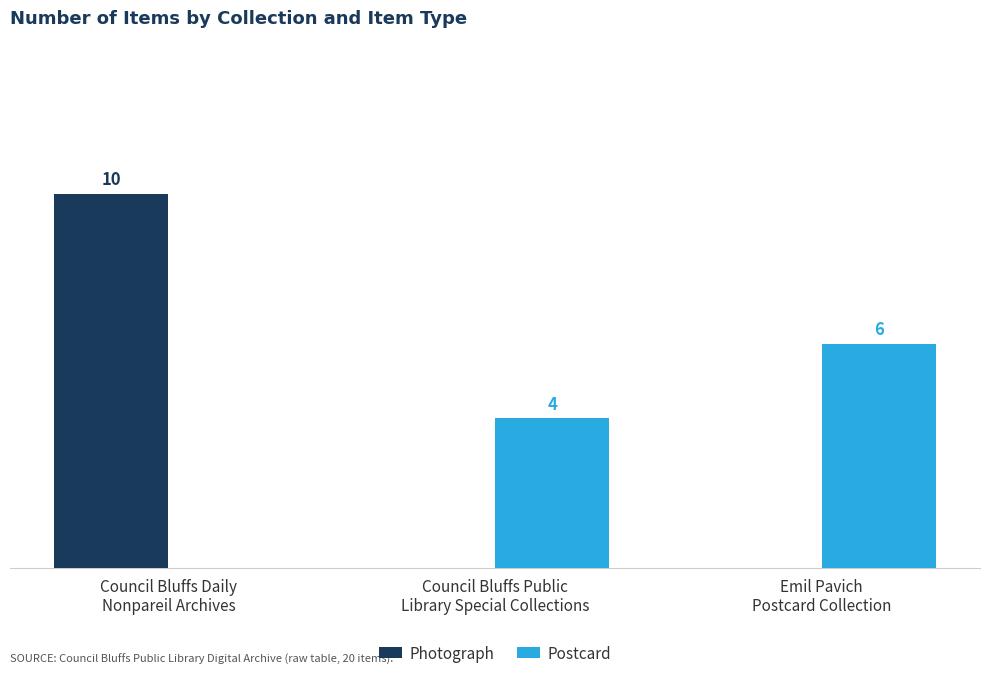

Which category has the highest value in the Photograph series?

Council Bluffs Daily
Nonpareil Archives